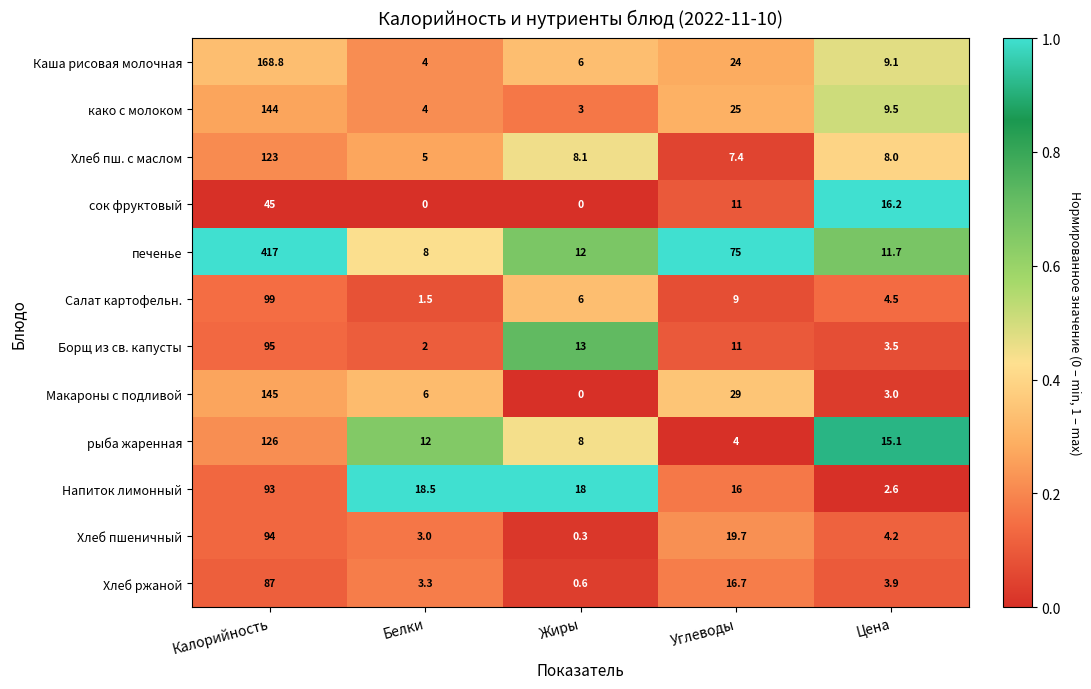

What is the difference between the maximum and second lowest values in the Салат картофельн. series?

94.5